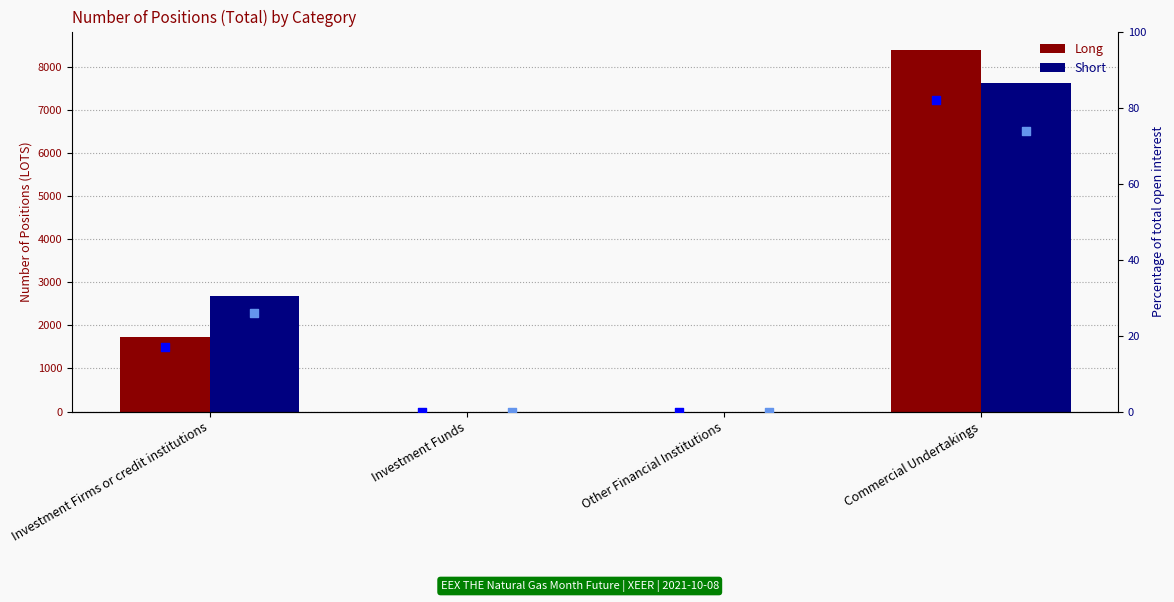

At which category is the sum across all series the highest?

Commercial Undertakings